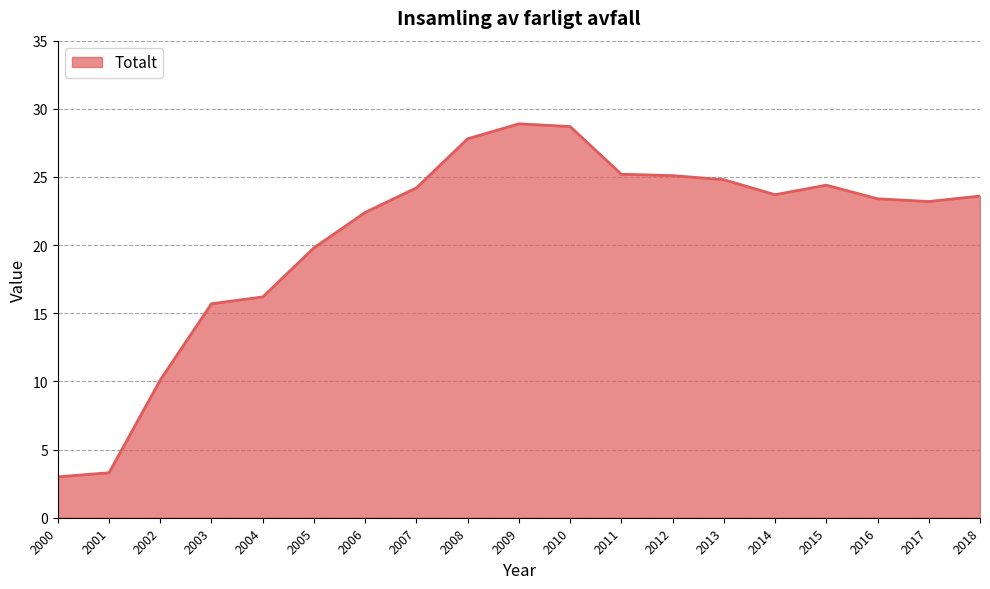

True or false: the data shows 28.9 at 2009.

True